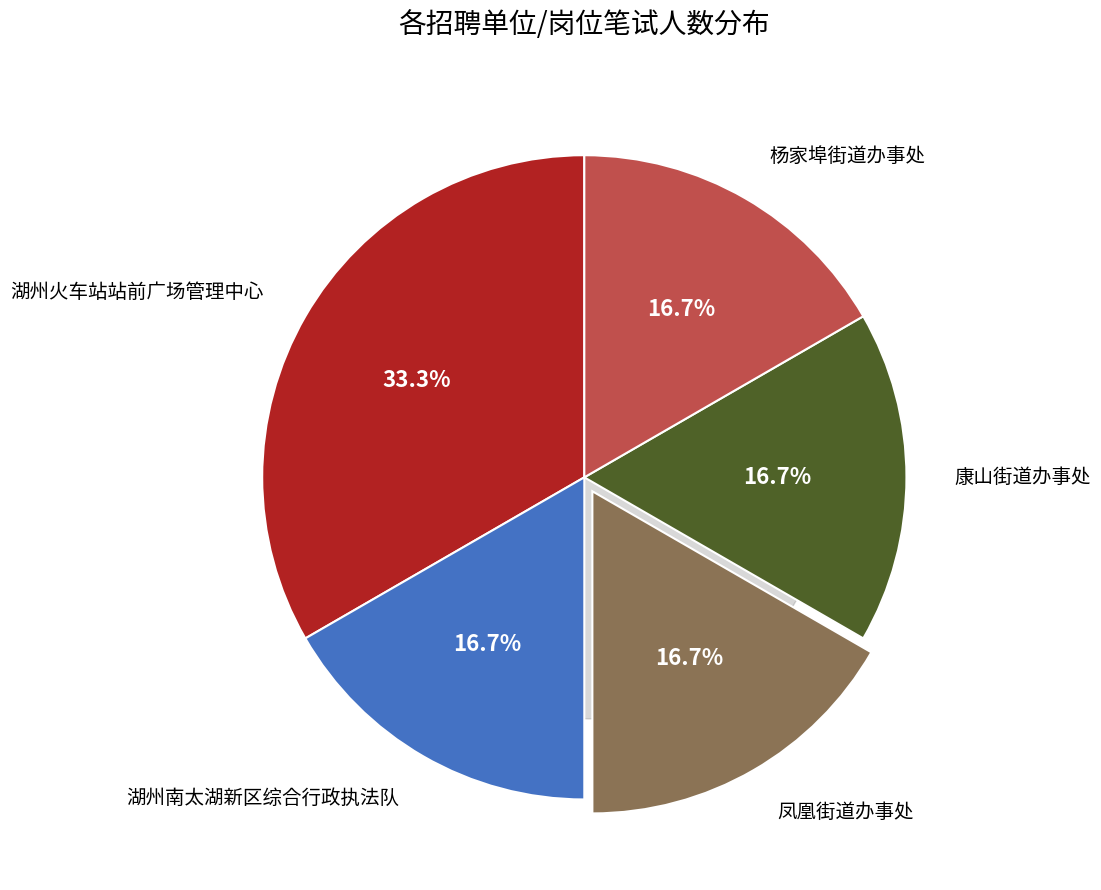

What is the smallest slice in the pie chart?

凤凰街道办事处